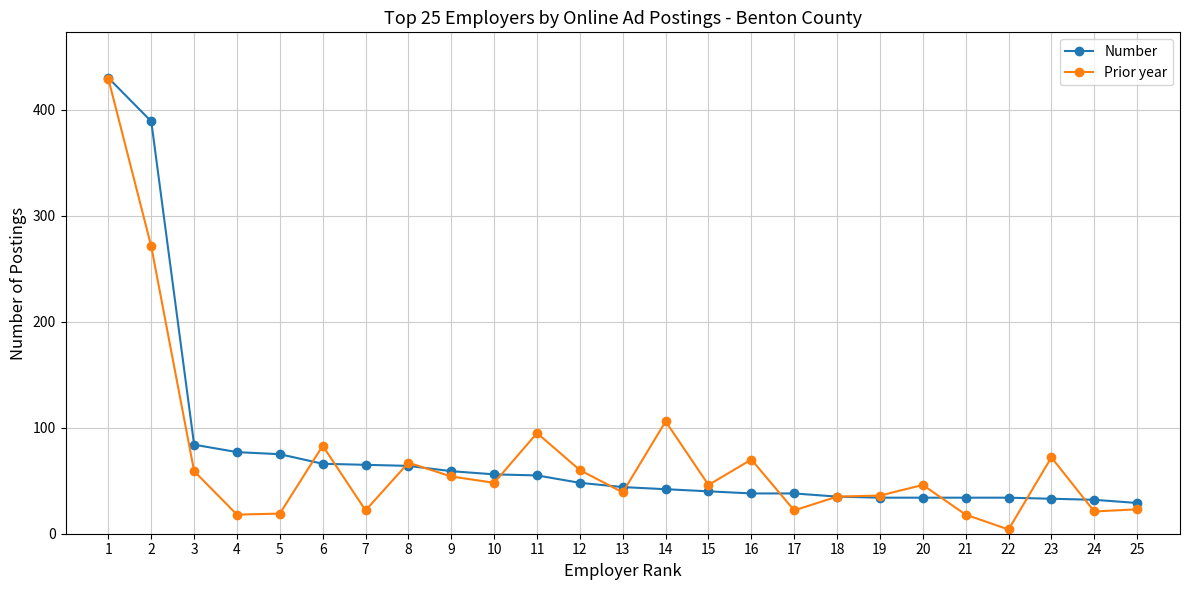

At which category is the sum across all series the highest?

1